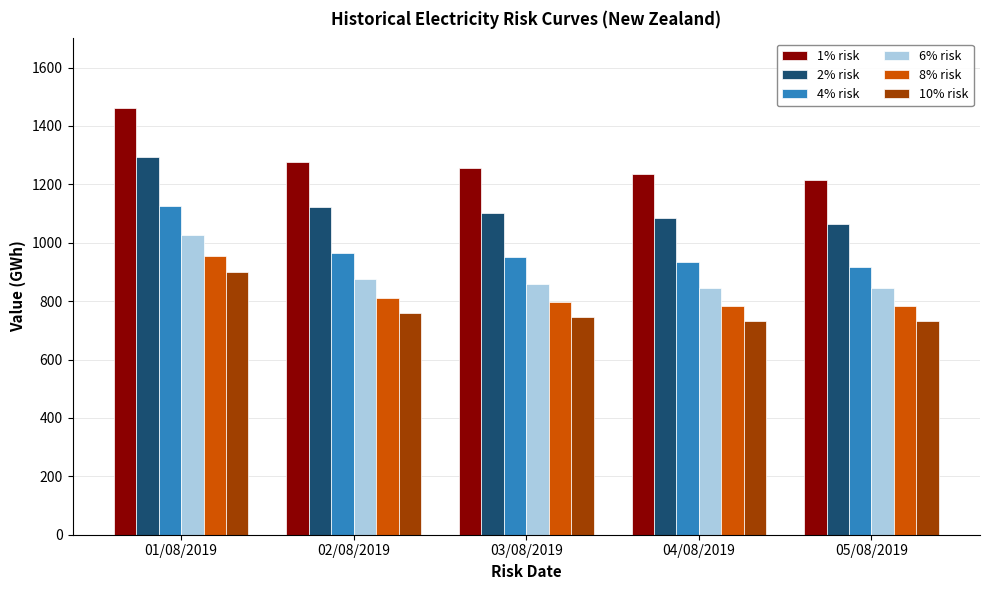

Reading right to left, what are all the values shown in this chart?

1% risk: 05/08/2019=1214.3	04/08/2019=1235.6	03/08/2019=1256.9	02/08/2019=1278.2	01/08/2019=1462.7
2% risk: 05/08/2019=1065.6	04/08/2019=1084.5	03/08/2019=1103.3	02/08/2019=1122.2	01/08/2019=1293.6
4% risk: 05/08/2019=917.0	04/08/2019=933.4	03/08/2019=949.8	02/08/2019=966.2	01/08/2019=1124.5
6% risk: 05/08/2019=845.0	04/08/2019=845.0	03/08/2019=860.0	02/08/2019=875.0	01/08/2019=1025.6
8% risk: 05/08/2019=782.3	04/08/2019=782.3	03/08/2019=796.3	02/08/2019=810.3	01/08/2019=955.4
10% risk: 05/08/2019=733.6	04/08/2019=733.6	03/08/2019=746.9	02/08/2019=760.1	01/08/2019=900.9